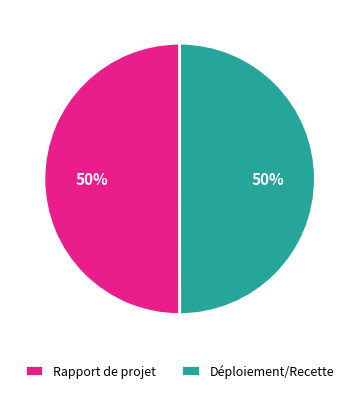

True or false: Déploiement/Recette accounts for 45% of the total.

False